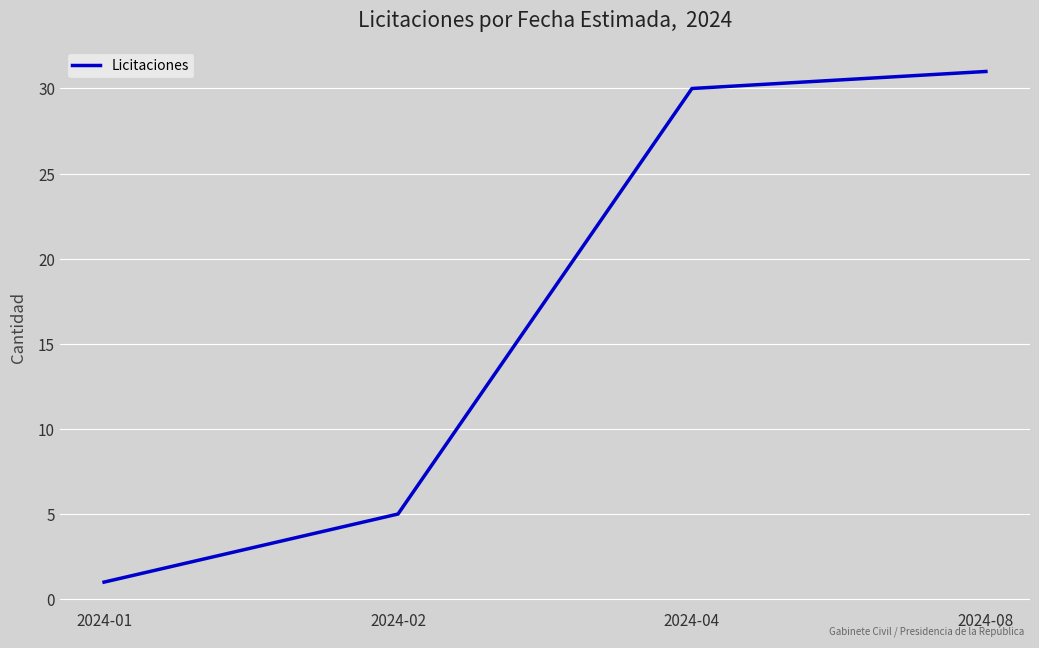

List the labels in order of value, largest first.

2024-08, 2024-04, 2024-02, 2024-01